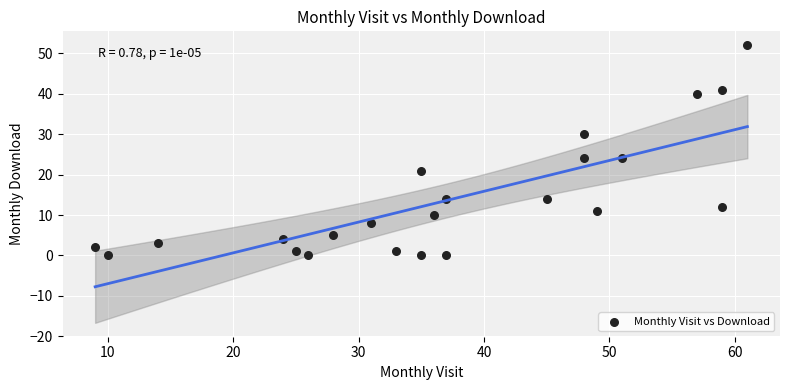

What is the range of X values (max minus min)?

52